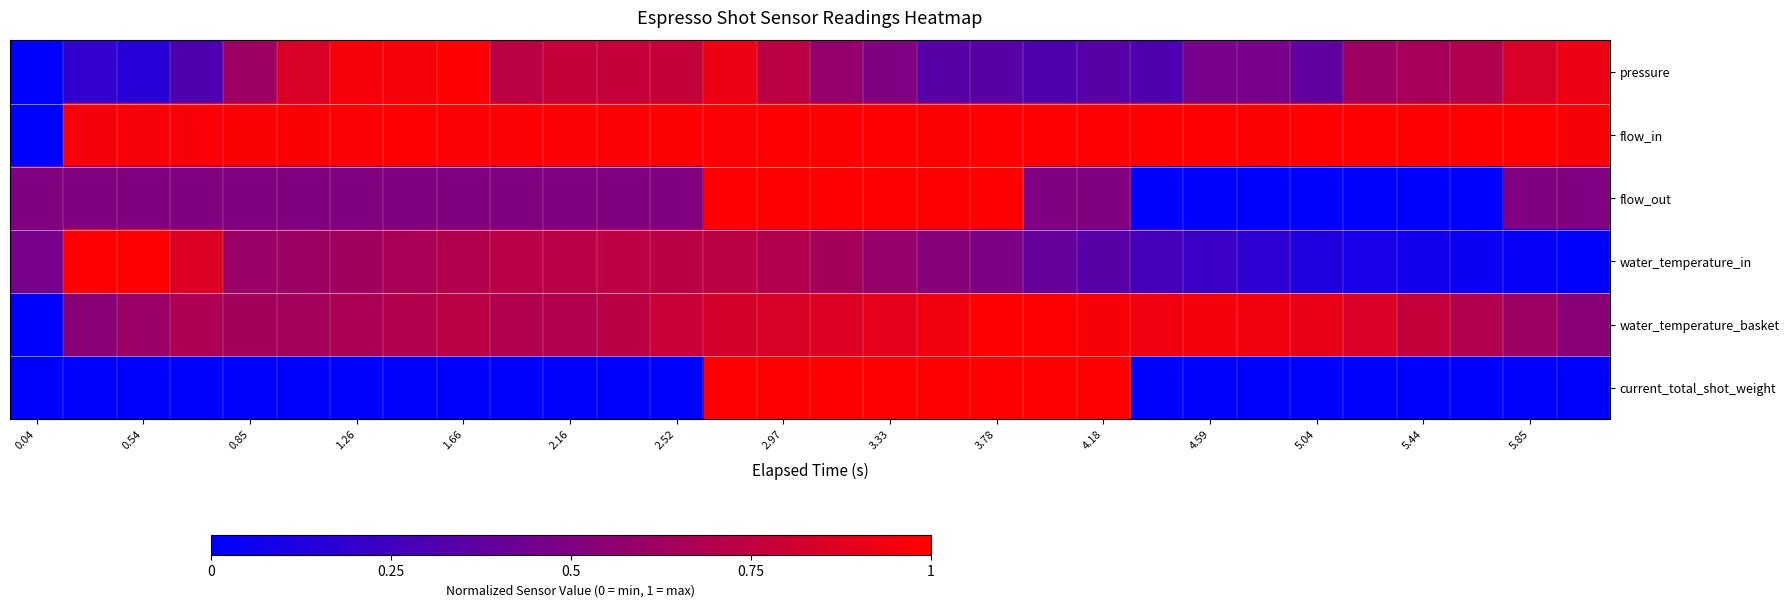

Reading left to right, what are all the values shown in this chart?

pressure: 0.0	0.2	0.2	0.3	0.6	0.8	1.0	1.0	1.0	0.7	0.8	0.8	0.8	0.9	0.7	0.6	0.5	0.3	0.3	0.3	0.3	0.3	0.5	0.5	0.4	0.6	0.7	0.7	0.8	0.9
flow_in: 0.0	1.0	1.0	1.0	1.0	1.0	1.0	1.0	1.0	1.0	1.0	1.0	1.0	1.0	1.0	1.0	1.0	1.0	1.0	1.0	1.0	1.0	1.0	1.0	1.0	1.0	1.0	1.0	1.0	1.0
flow_out: 0.5	0.5	0.5	0.5	0.5	0.5	0.5	0.5	0.5	0.5	0.5	0.5	0.5	1.0	1.0	1.0	1.0	1.0	1.0	0.5	0.5	0.0	0.0	0.0	0.0	0.0	0.0	0.0	0.5	0.5
water_temperature_in: 0.5	1.0	1.0	0.9	0.6	0.6	0.6	0.7	0.7	0.7	0.7	0.7	0.7	0.7	0.7	0.6	0.6	0.5	0.5	0.4	0.3	0.3	0.2	0.2	0.1	0.1	0.1	0.0	0.0	0.0
water_temperature_basket: 0.0	0.5	0.6	0.7	0.6	0.6	0.7	0.7	0.7	0.7	0.7	0.7	0.8	0.8	0.8	0.9	0.9	0.9	1.0	1.0	1.0	0.9	1.0	0.9	0.9	0.9	0.8	0.7	0.6	0.5
current_total_shot_weight: 0.0	0.0	0.0	0.0	0.0	0.0	0.0	0.0	0.0	0.0	0.0	0.0	0.0	1.0	1.0	1.0	1.0	1.0	1.0	1.0	1.0	0.0	0.0	0.0	0.0	0.0	0.0	0.0	0.0	0.0